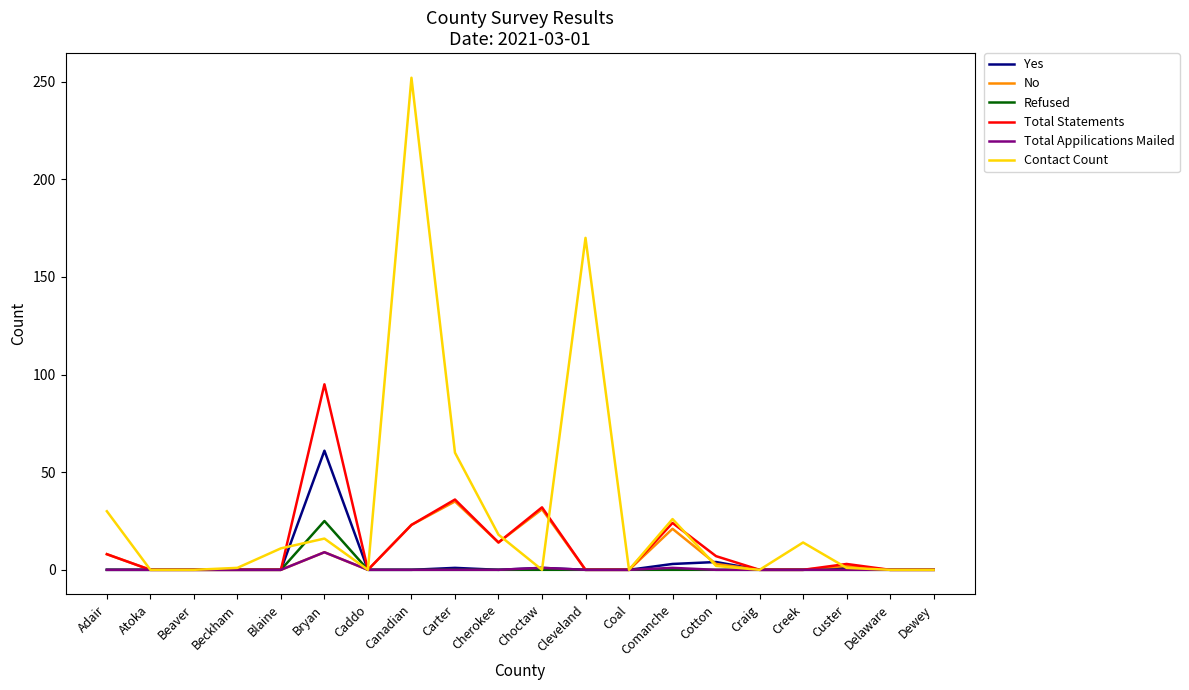

What position from the right is Blaine?

16